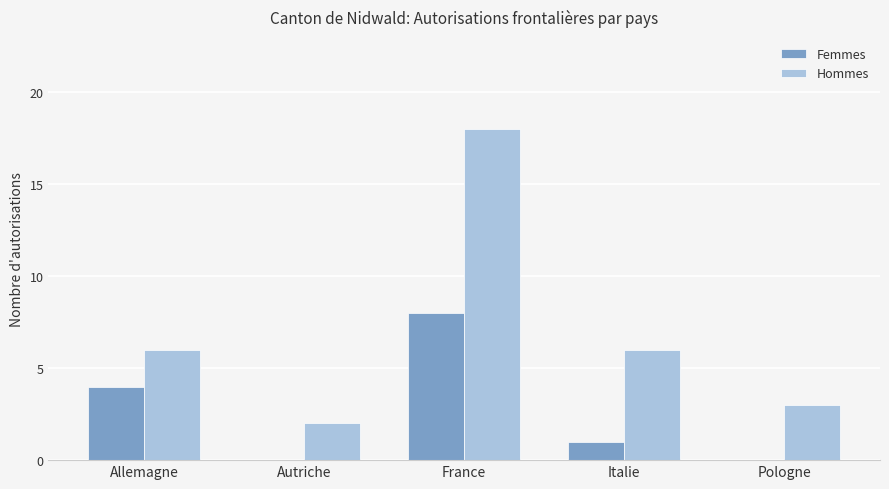

What is the sum of all Hommes values?

35